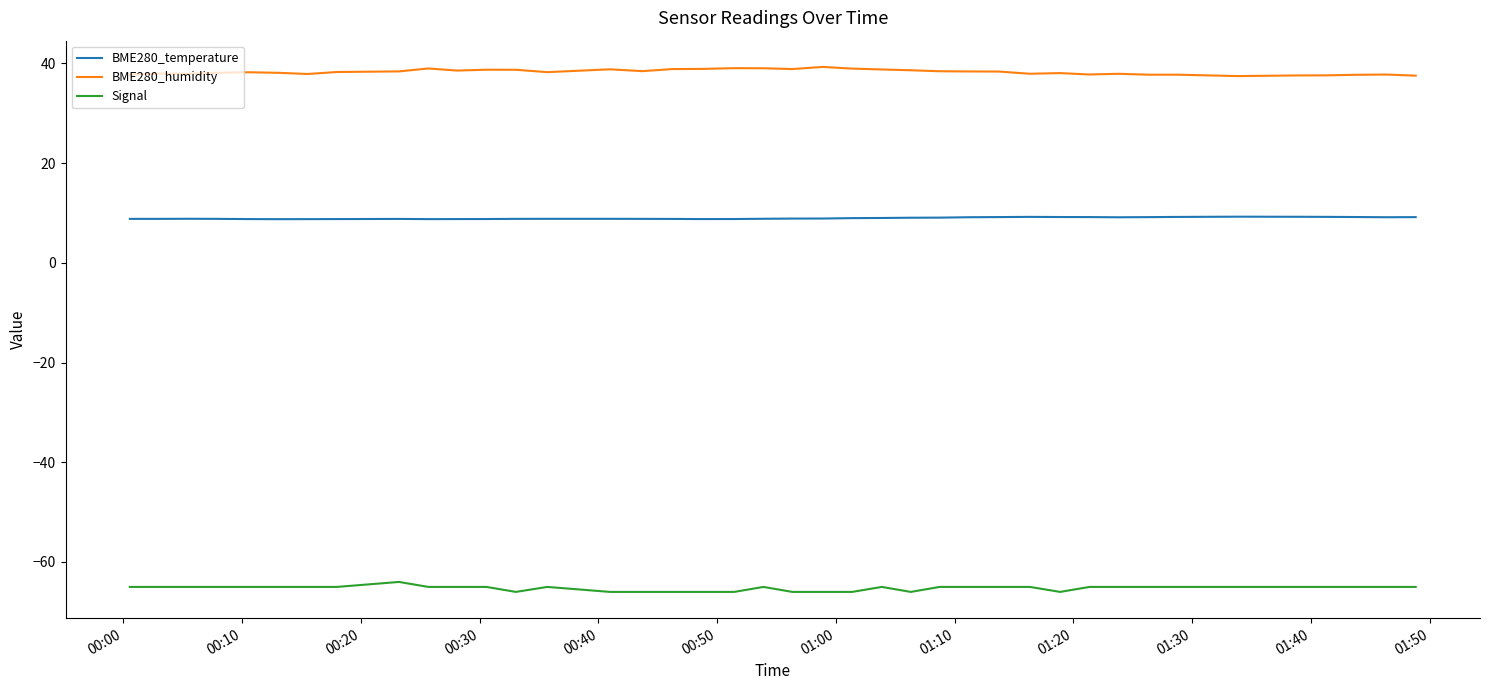

List the series in order of their peak value, lowest first.

Signal, BME280_temperature, BME280_humidity